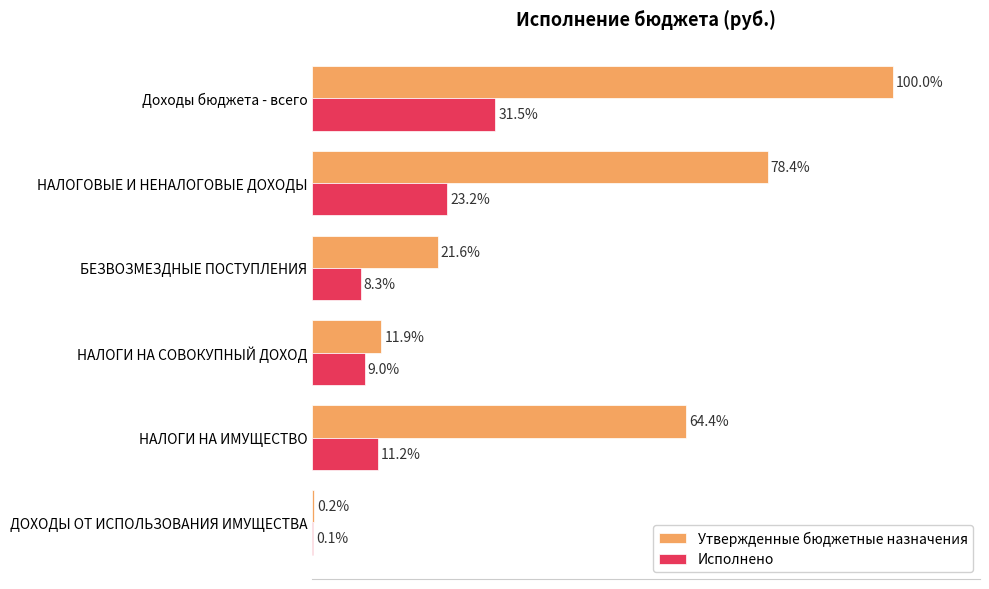

Between НАЛОГОВЫЕ И НЕНАЛОГОВЫЕ ДОХОДЫ and ДОХОДЫ ОТ ИСПОЛЬЗОВАНИЯ ИМУЩЕСТВА, which series saw the biggest shift?

Утвержденные бюджетные назначения